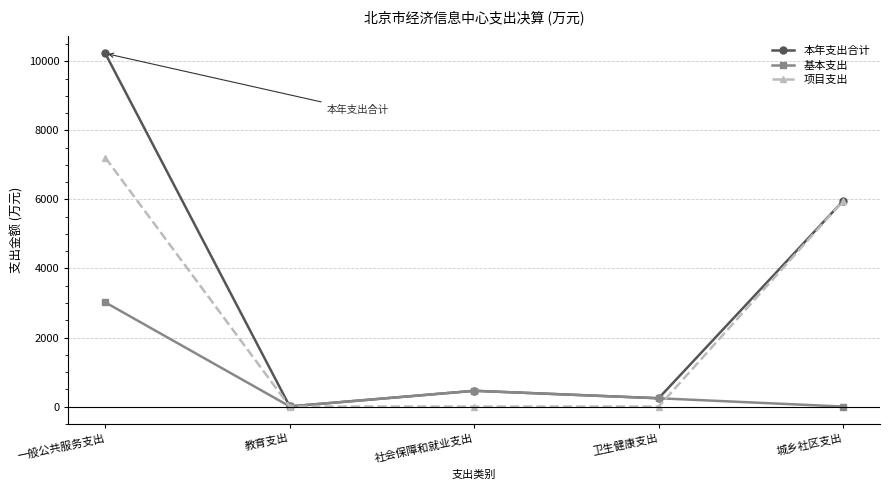

What position from the right is 卫生健康支出?

2